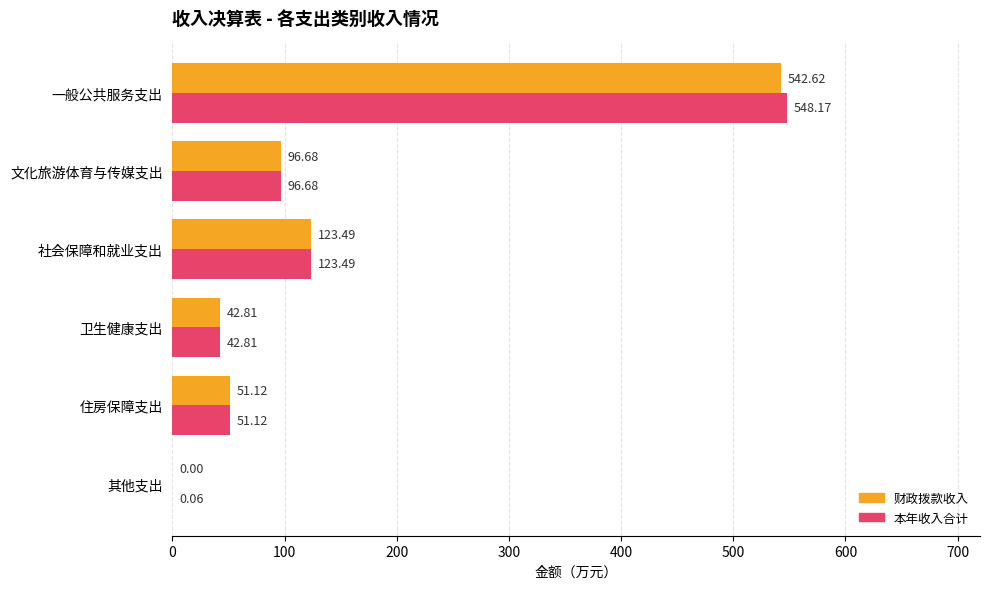

Where is 本年收入合计 nearest to the value 274?

社会保障和就业支出